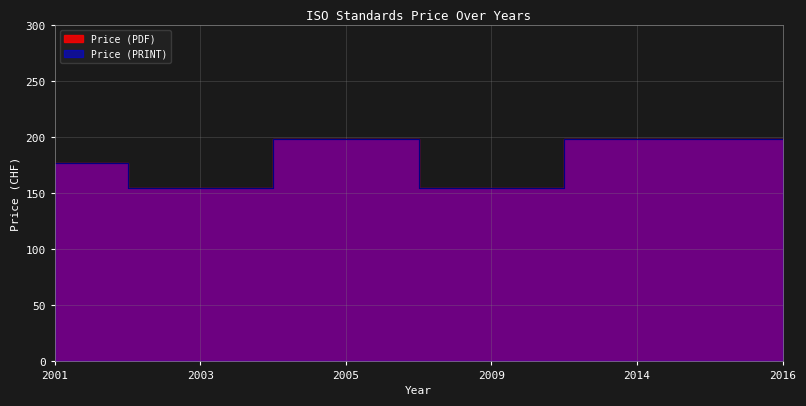

What is the sum of the Price (PDF) values at 2014 and 2016?

398